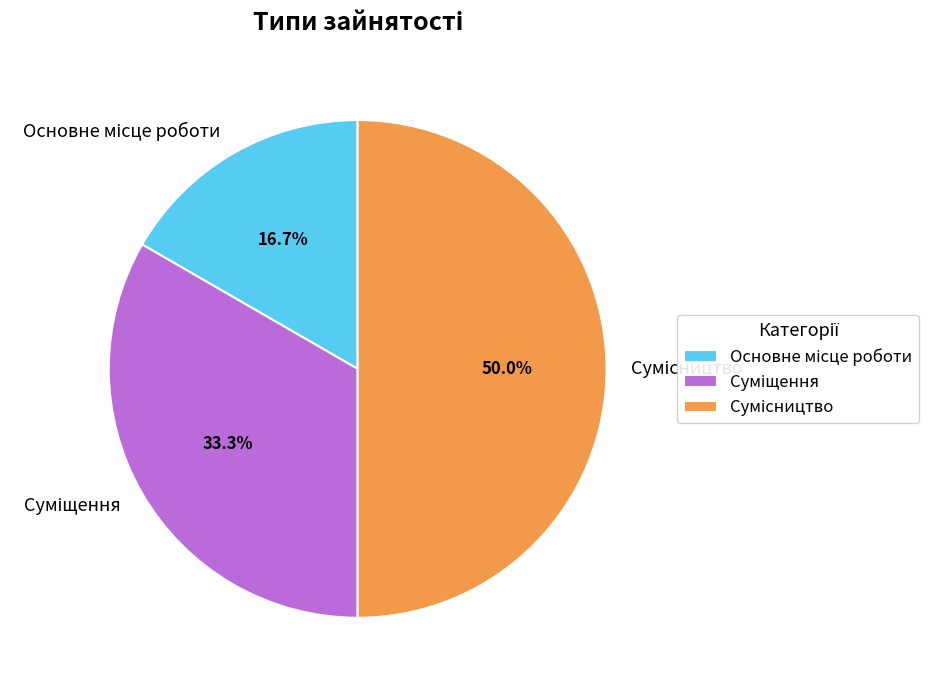

How many segments does this pie chart have?

3